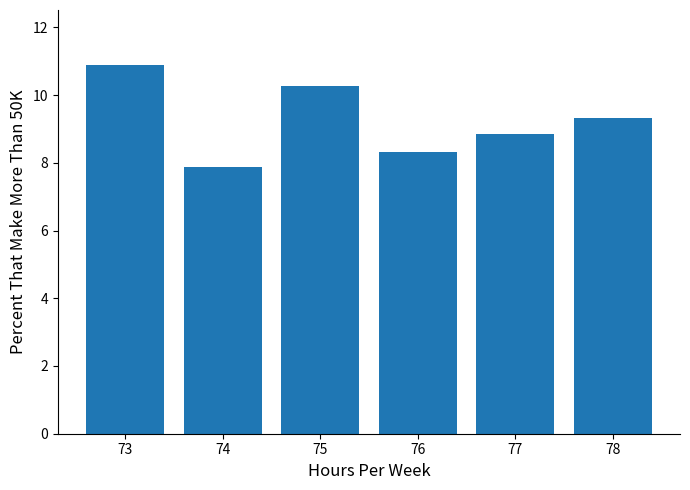

Where does the data first go above 9?

73